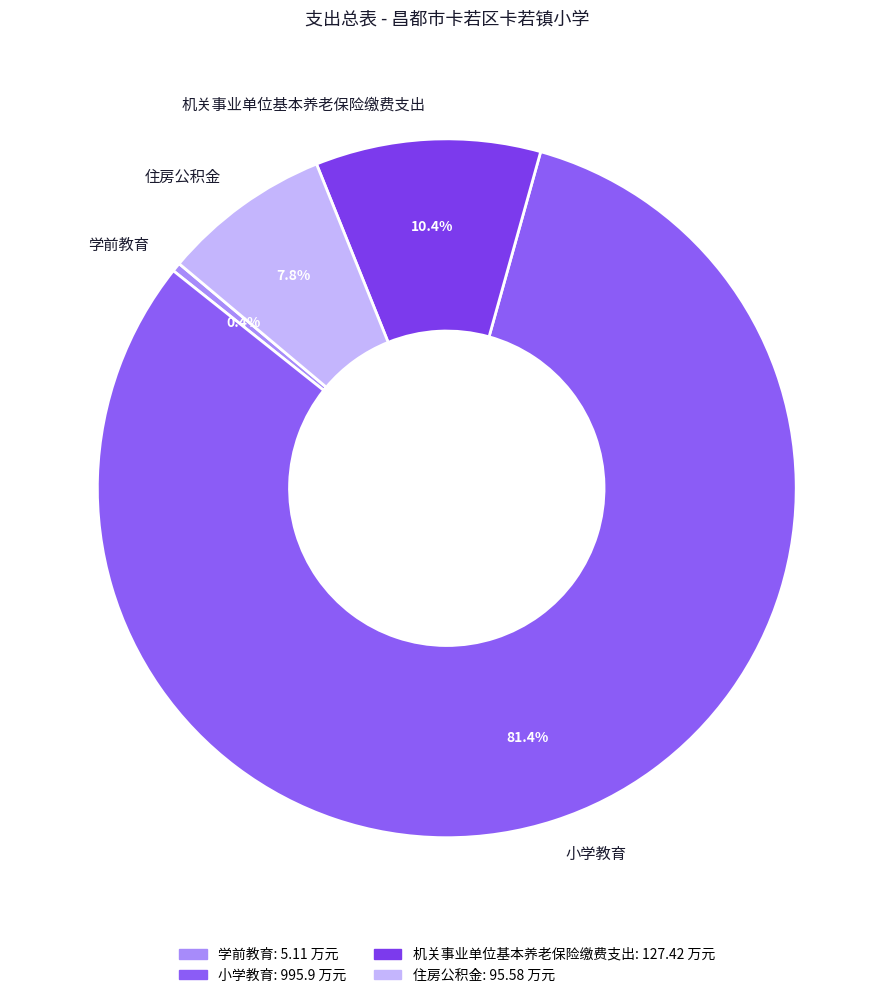

To the nearest percent, what is the difference between the 学前教育 and 住房公积金 slice percentages?

7%